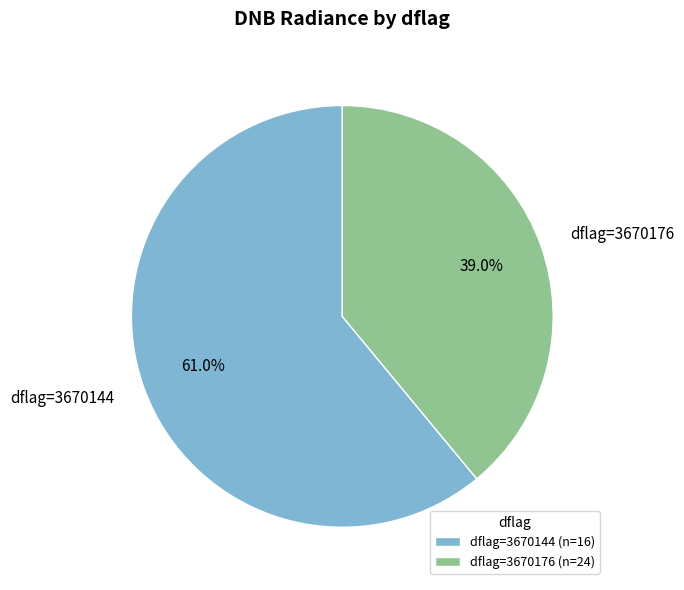

Do dflag=3670144 and dflag=3670176 together represent more than half of the pie?

Yes